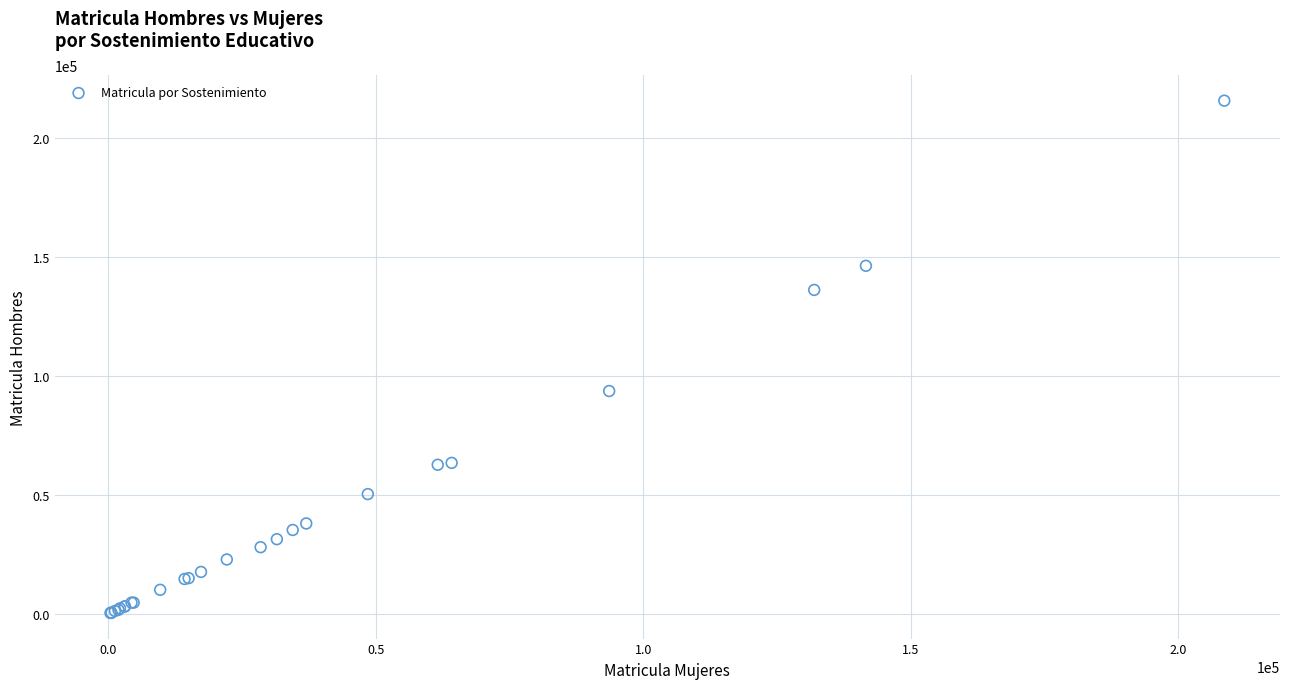

What Y value in the scatter plot is closest to 108111?

93726